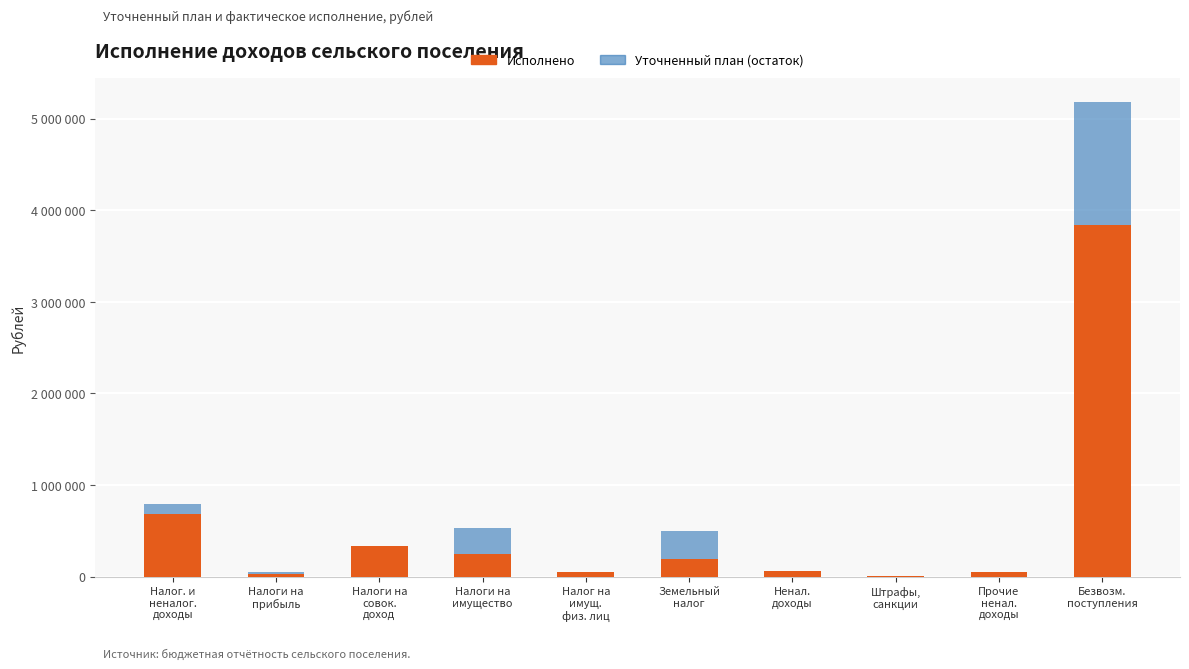

At which category is the sum across all series the highest?

Безвозм.
поступления